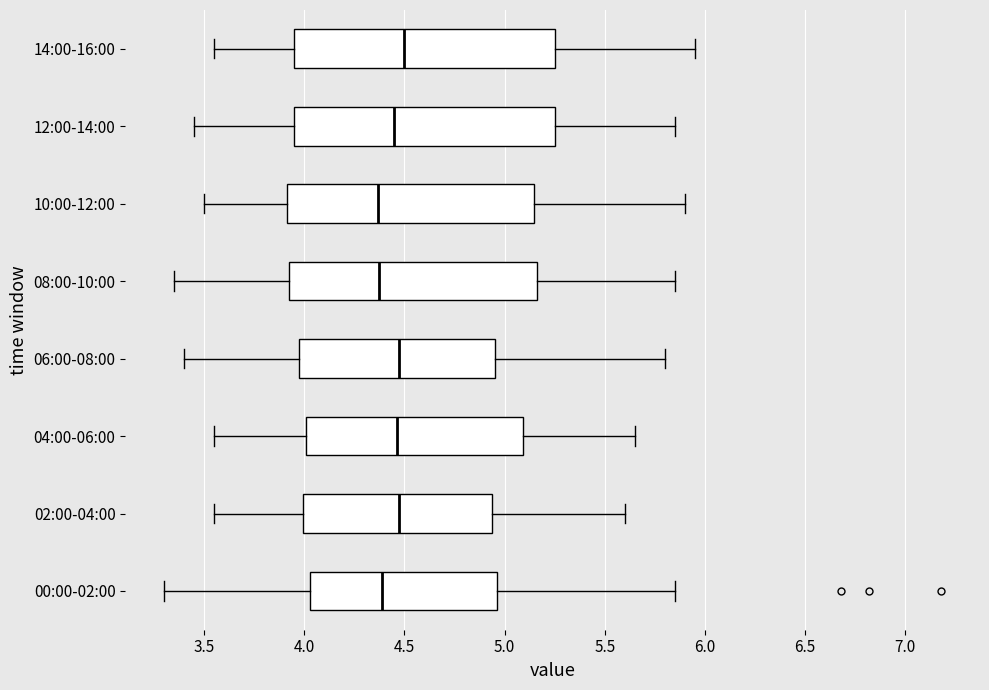

Reading bottom to top, transcribe this box plot: for each box, give where its median line is, the range the box spans, and where its two whiskers end, as read against the x-axis. The values are not printed on the chart, so give them approximately, as read against the axis.

00:00-02:00: median 4.40, box 4.05 to 4.95, whiskers 3.30 to 5.85
02:00-04:00: median 4.50, box 4.00 to 4.95, whiskers 3.55 to 5.60
04:00-06:00: median 4.45, box 4.00 to 5.10, whiskers 3.55 to 5.65
06:00-08:00: median 4.50, box 4.00 to 4.95, whiskers 3.40 to 5.80
08:00-10:00: median 4.40, box 3.95 to 5.15, whiskers 3.35 to 5.85
10:00-12:00: median 4.35, box 3.90 to 5.15, whiskers 3.50 to 5.90
12:00-14:00: median 4.45, box 3.95 to 5.25, whiskers 3.45 to 5.85
14:00-16:00: median 4.50, box 3.95 to 5.25, whiskers 3.55 to 5.95